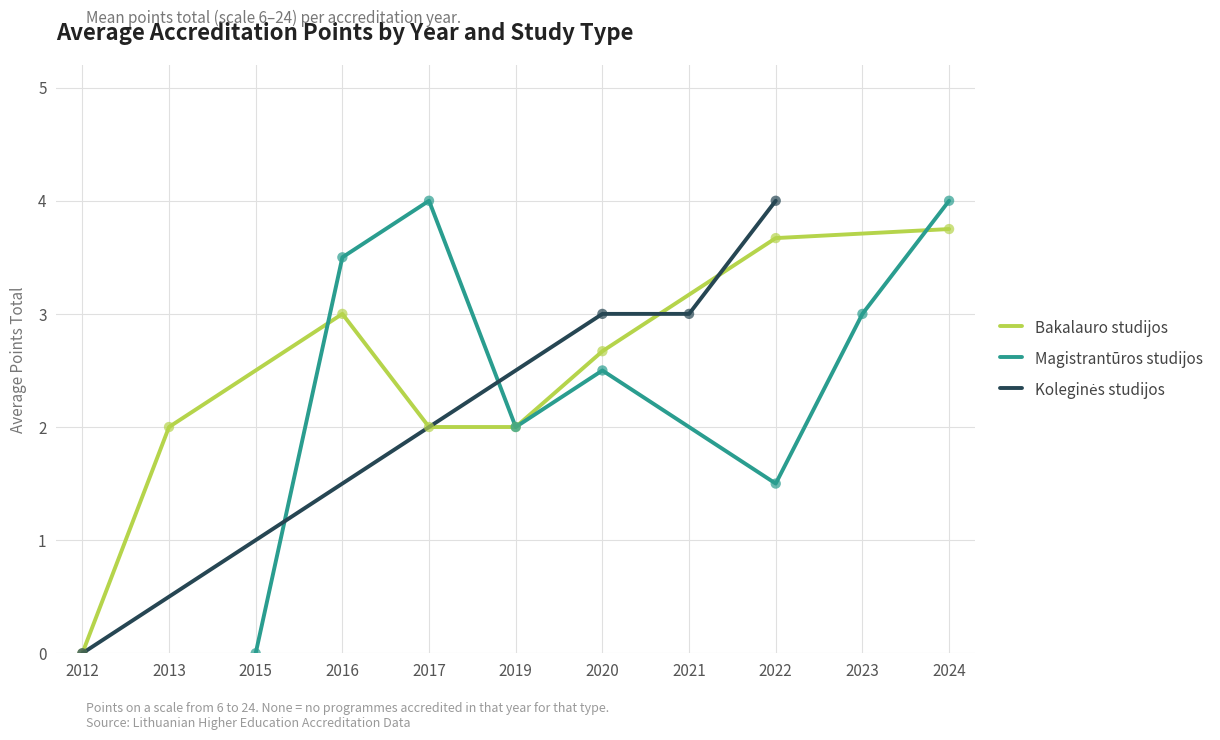

Which series reaches the minimum Y coordinate?

Bakalauro studijos